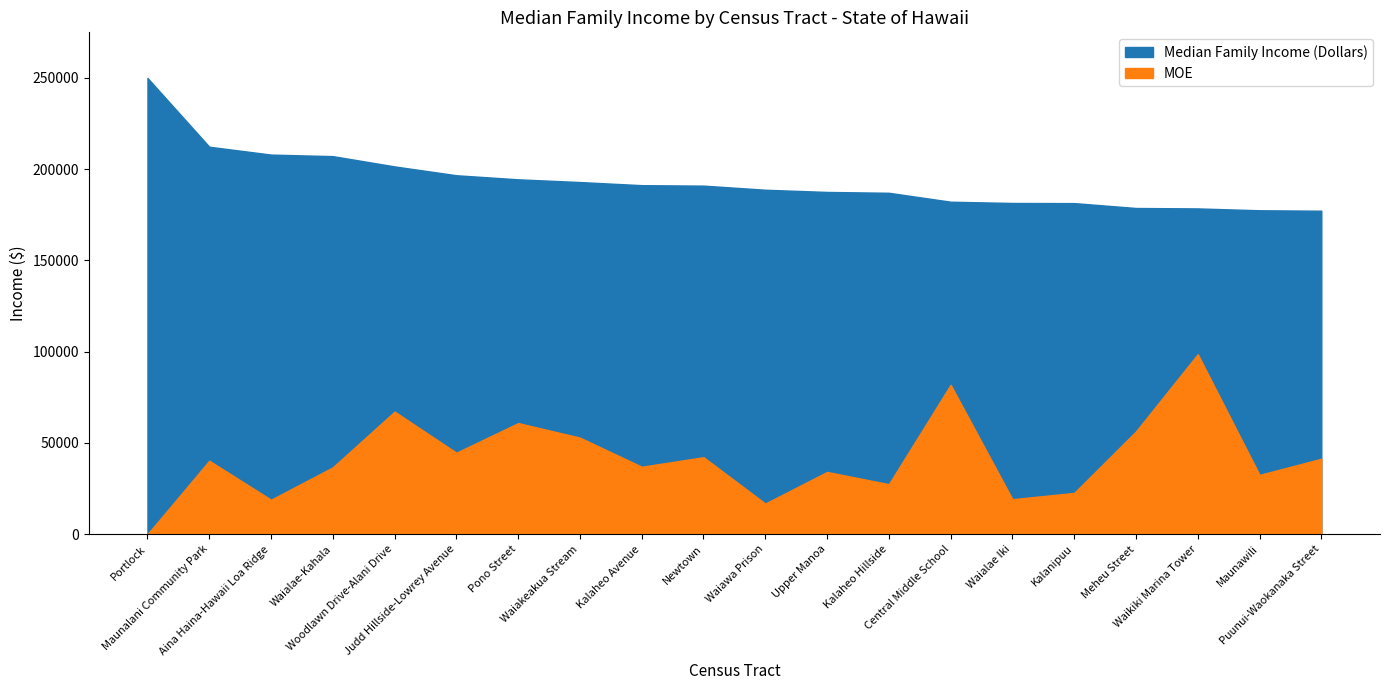

What position from the left is Maunawili?

19